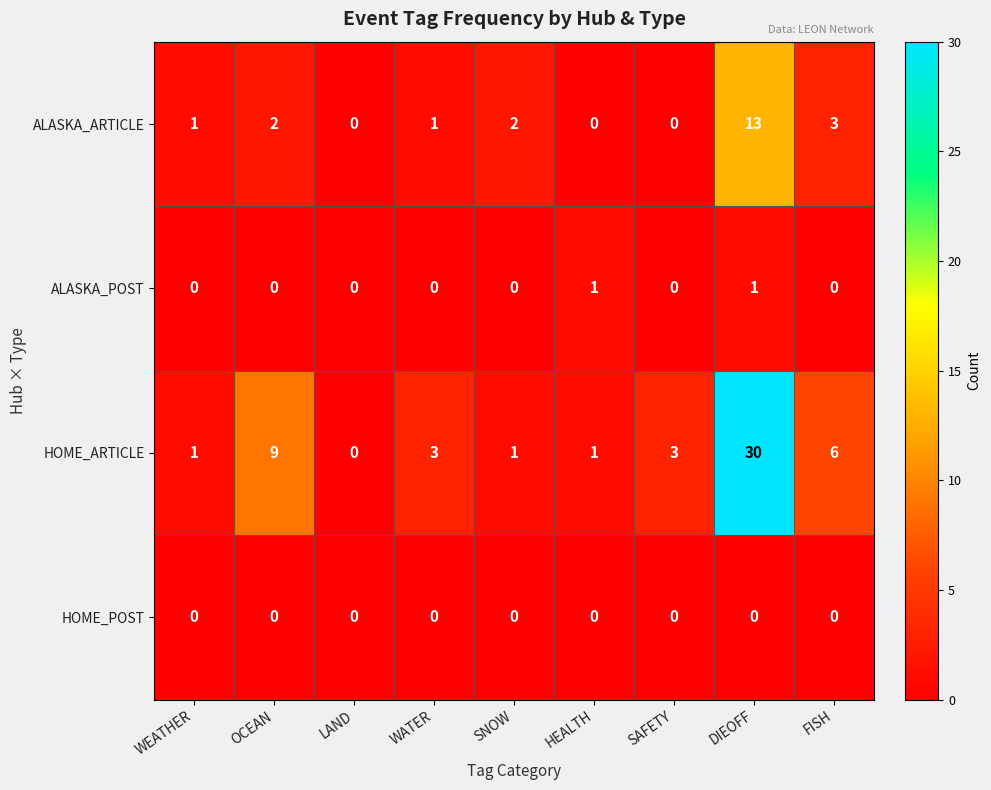

How many data points does each series have?

9